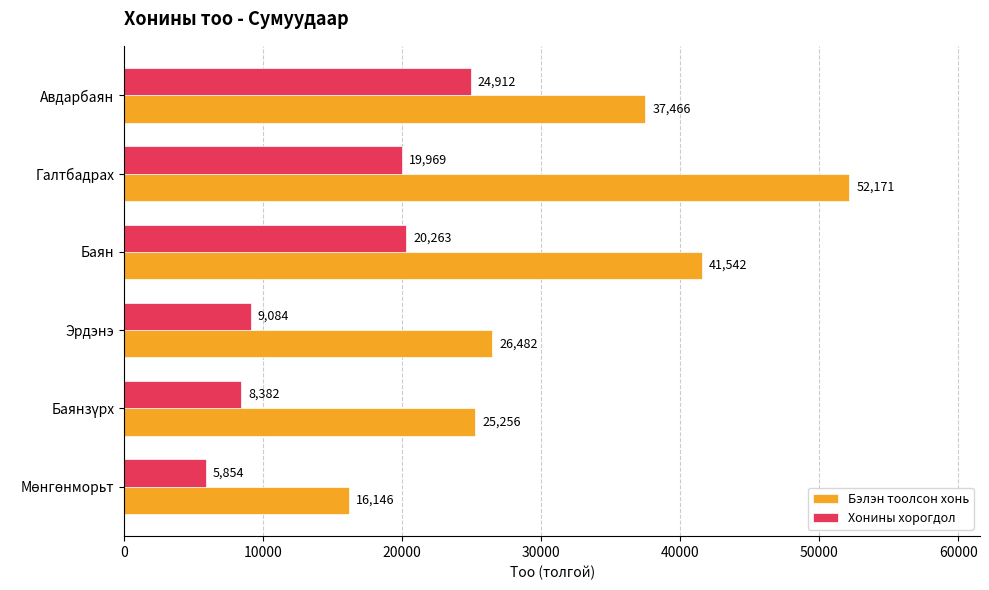

Where is Хонины хорогдол nearest to the value 15383?

Галтбадрах